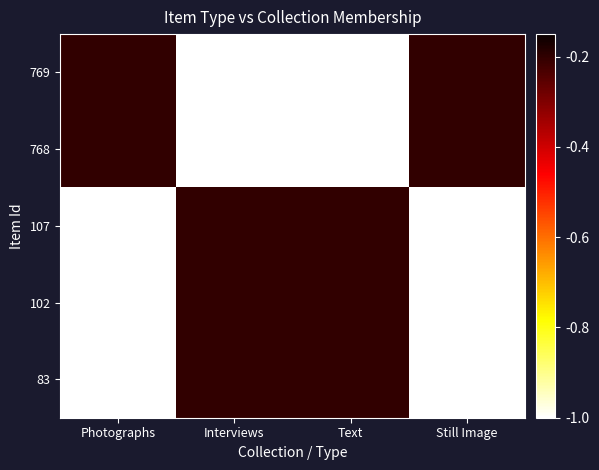

What is the difference between the highest and lowest values at Text?

0.8